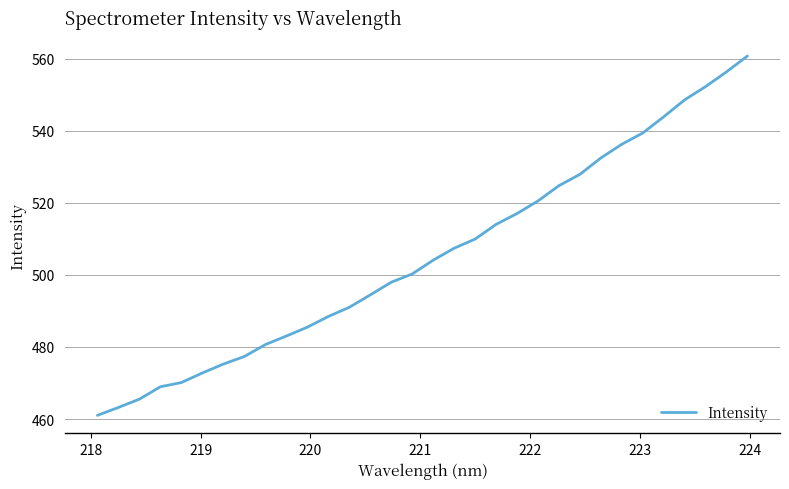

How many series are shown in this chart?

1